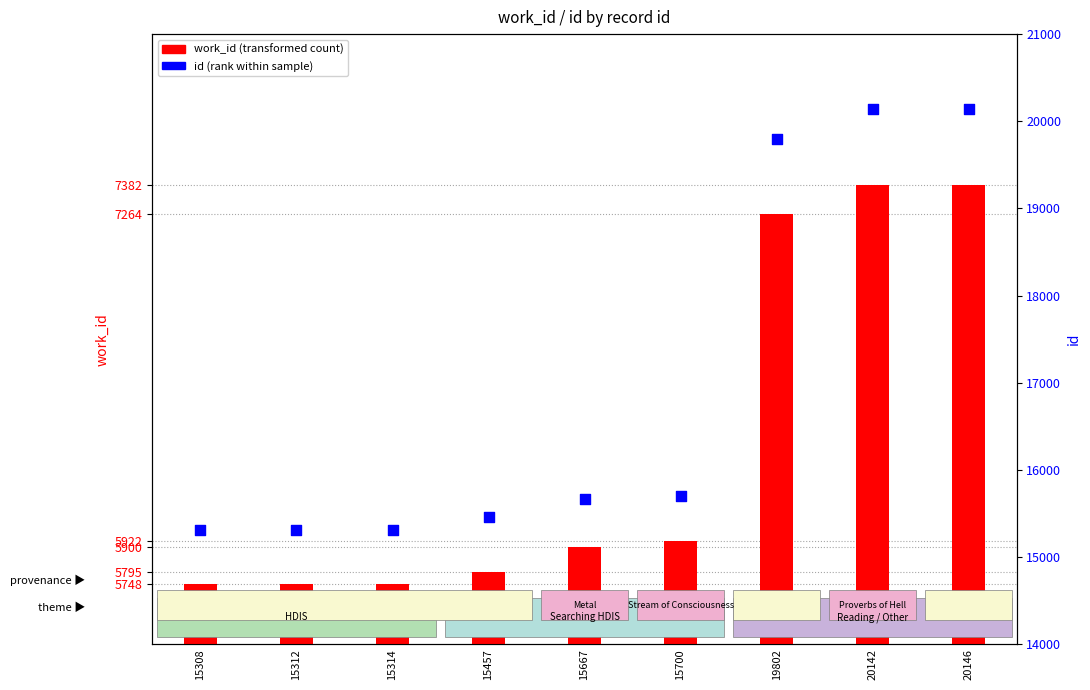

Which series has the largest total across all categories?

id